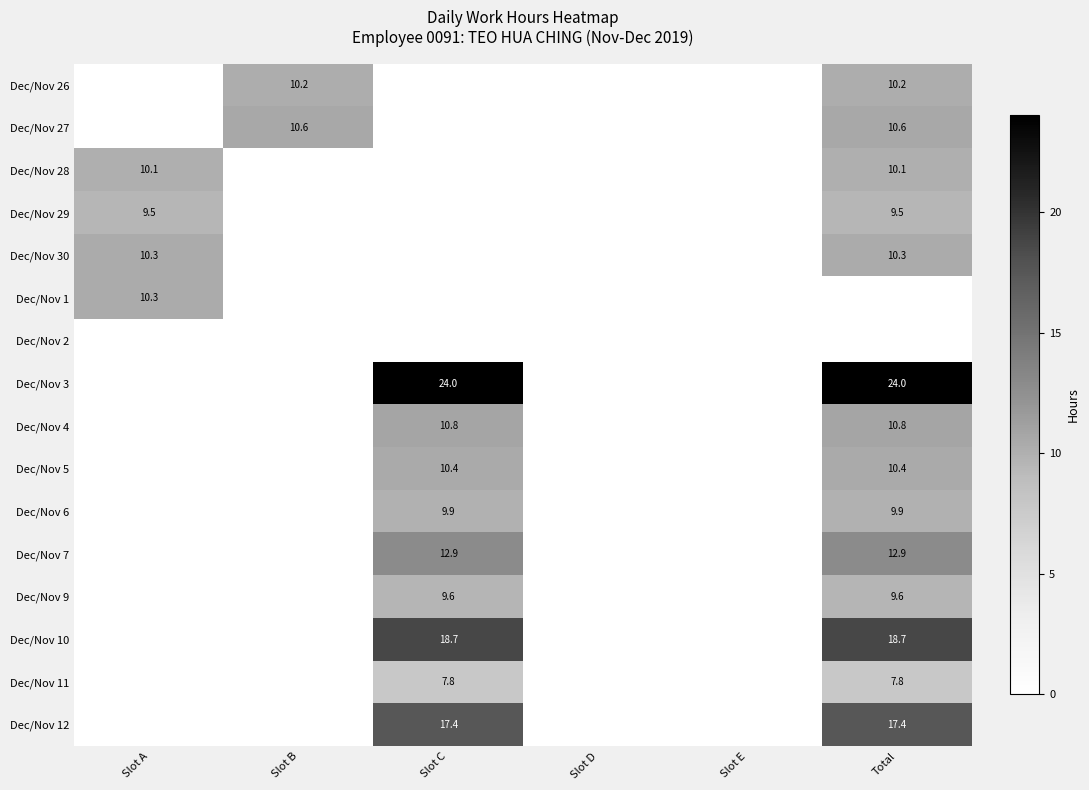

Is it true that Dec/Nov 3 equals 15.9 at Total?

False